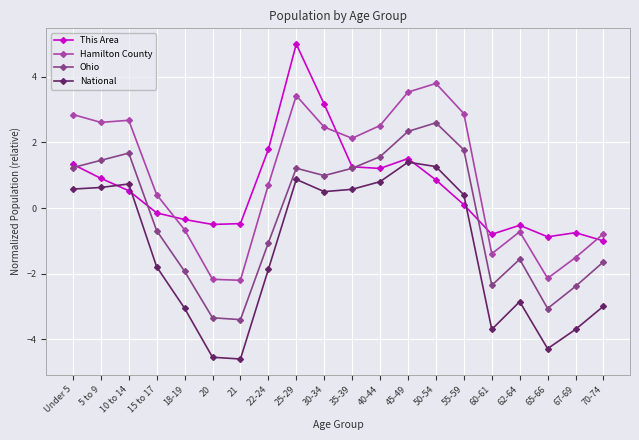

The Hamilton County series shows 3.5 at 45-49. True or false?

True